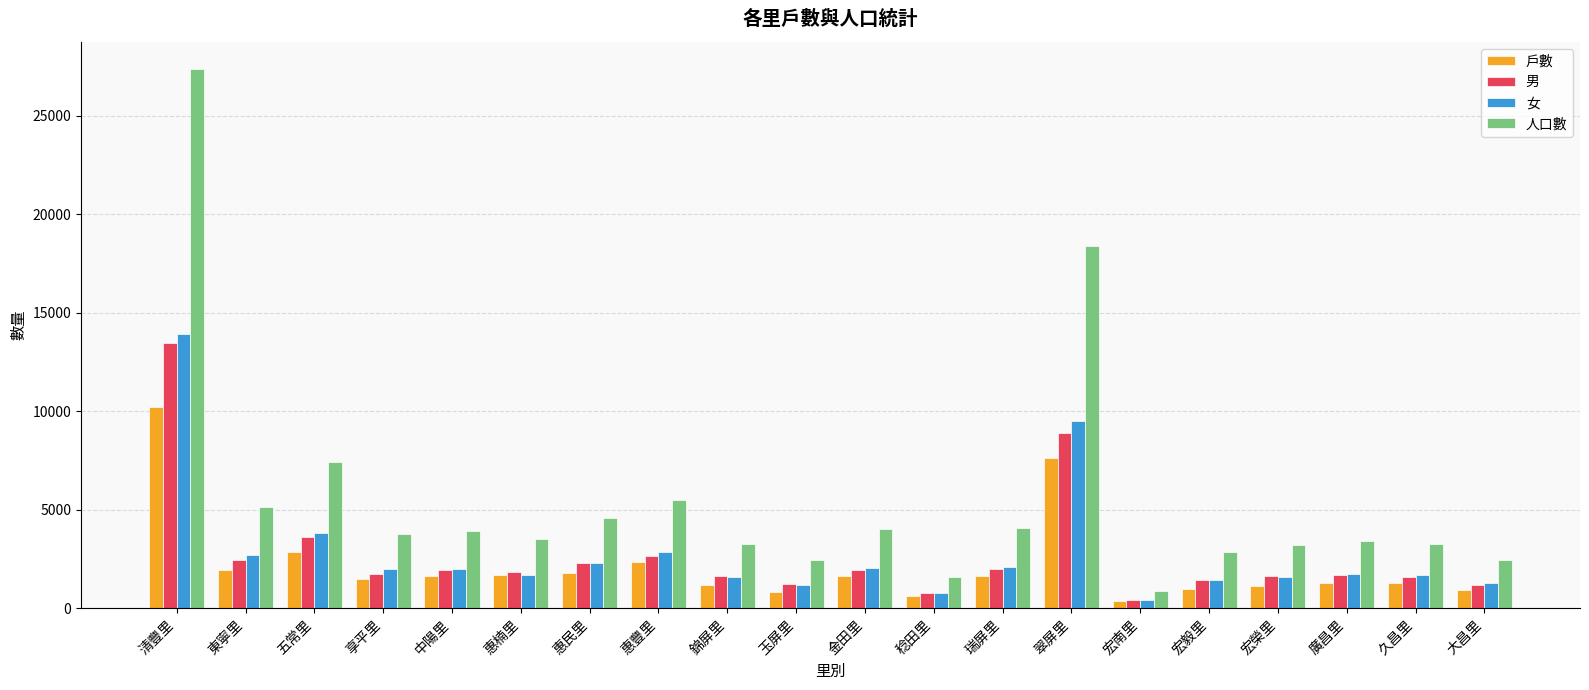

Which category has the highest value across all series?

清豐里